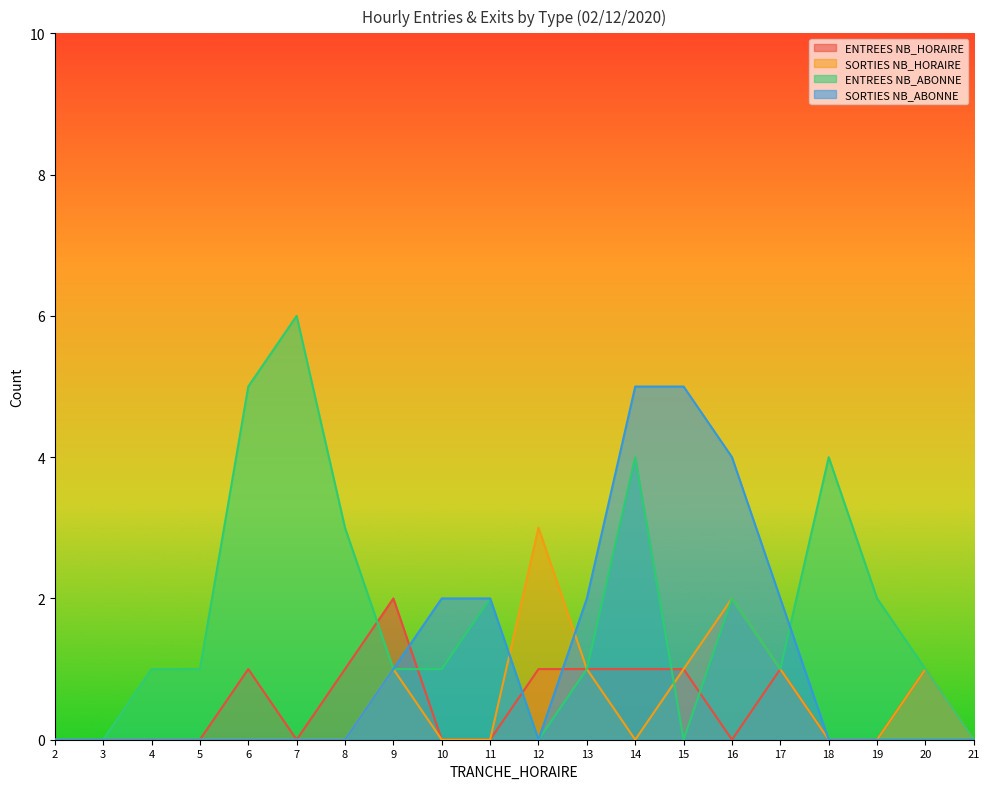

What is the value of the ENTREES NB_ABONNE point at the 13th from the left?

4